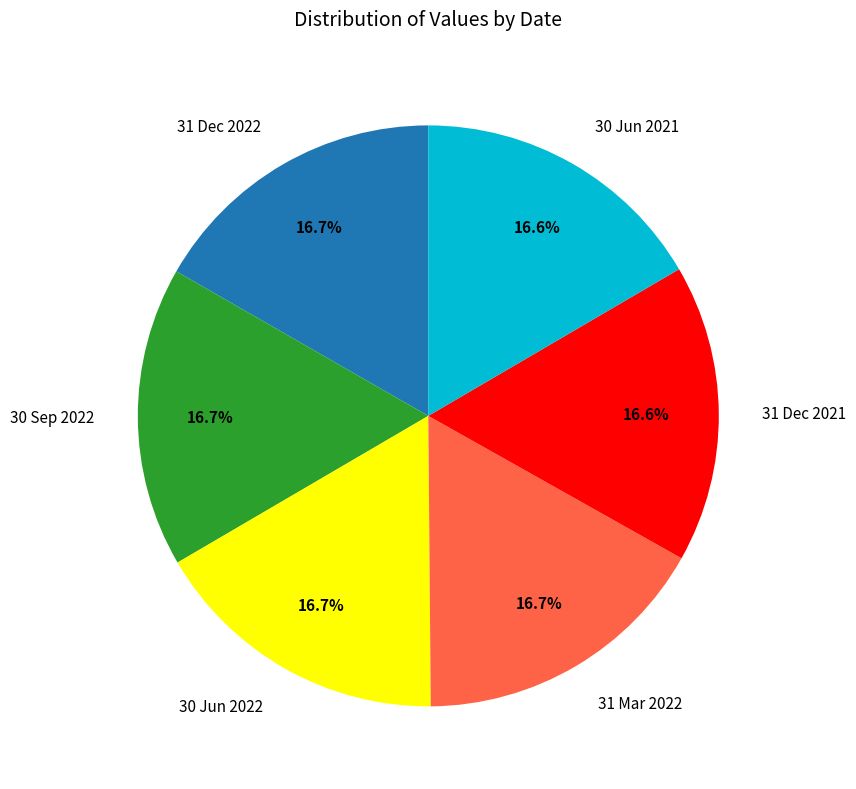

Is there a majority slice in this chart?

No